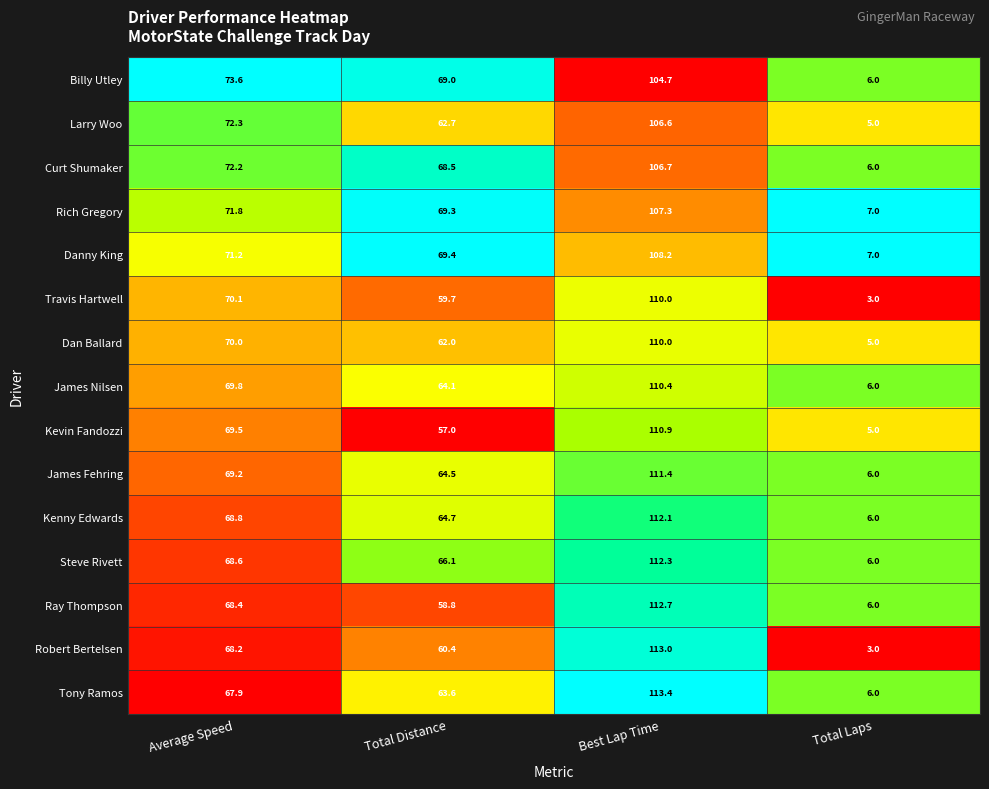

The Tony Ramos series shows 97.1 at Average Speed. True or false?

False